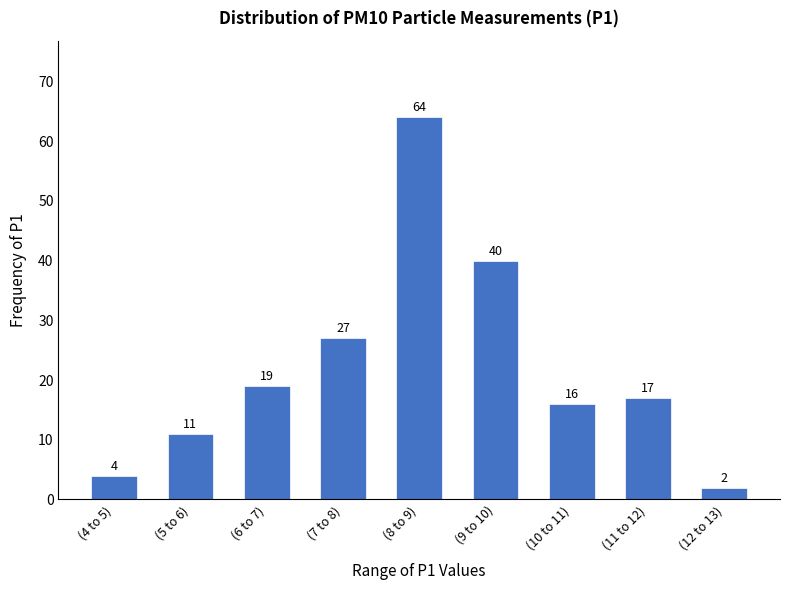

Reading right to left, what are all the values shown in this chart?

(12 to 13)=2	(11 to 12)=17	(10 to 11)=16	(9 to 10)=40	(8 to 9)=64	(7 to 8)=27	(6 to 7)=19	(5 to 6)=11	(4 to 5)=4